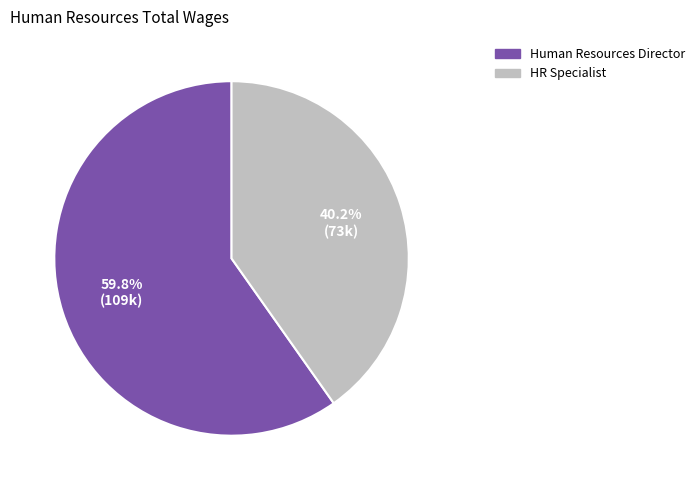

What is the ratio of the value at HR Specialist to the value at Human Resources Director?

0.7